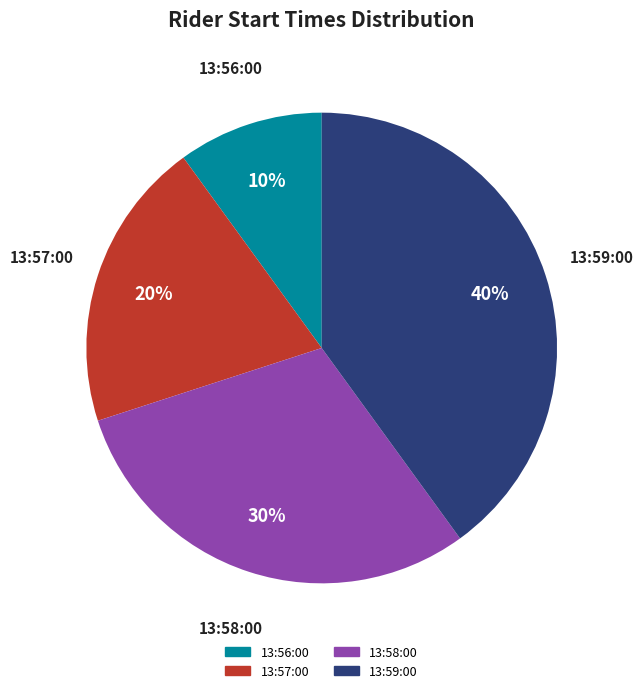

To the nearest percent, what is the difference between the largest and smallest slice percentages?

30%